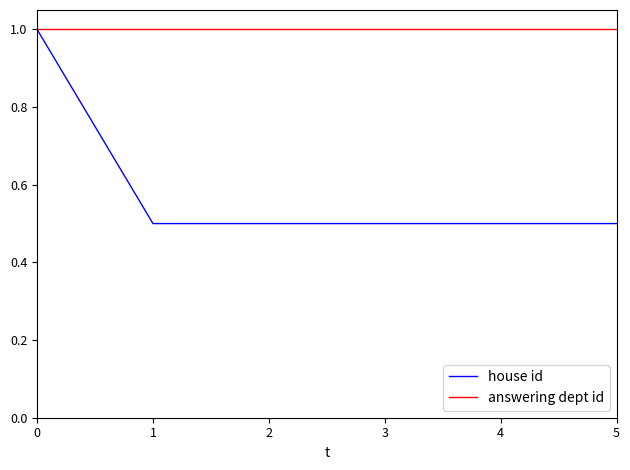

Is it true that house id equals 0.5 at 2?

True